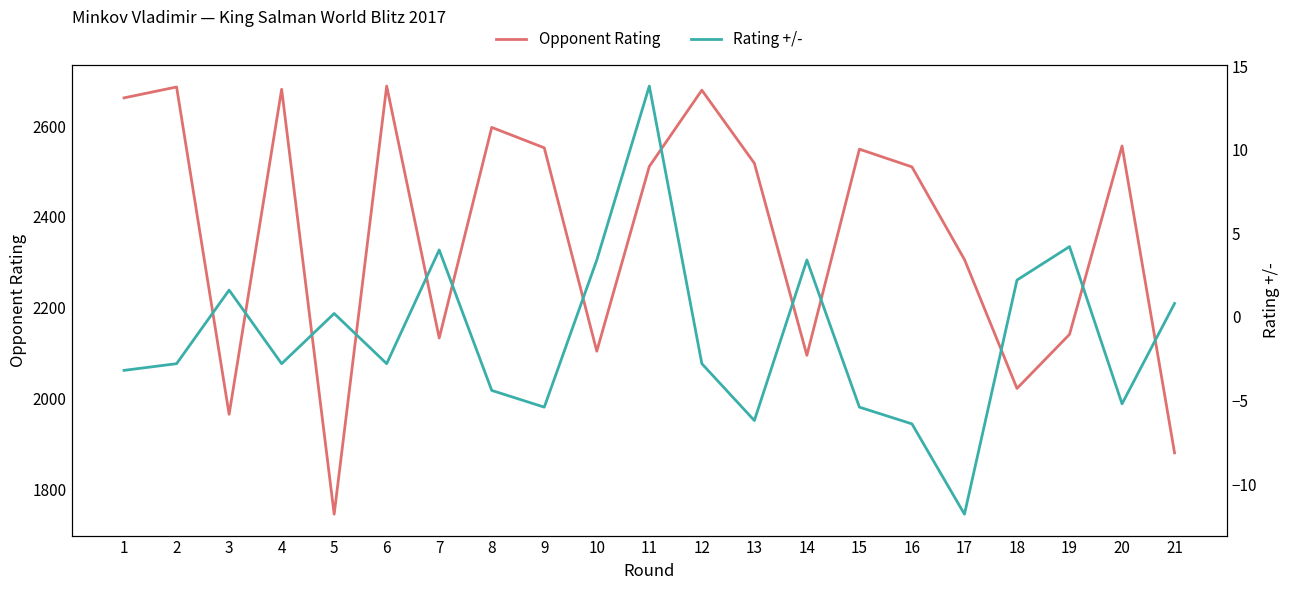

True or false: Rating +/- and Opponent Rating intersect in this chart.

False